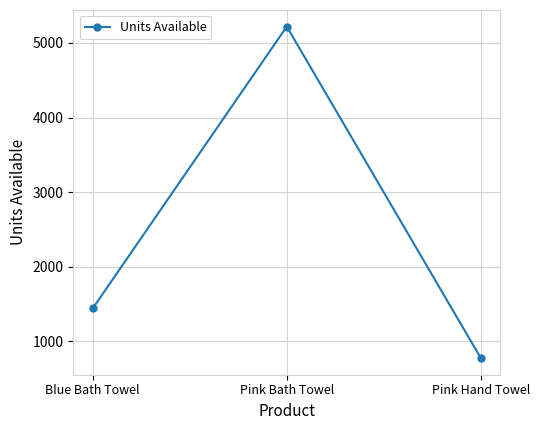

How many values are between 774 and 5220?

3